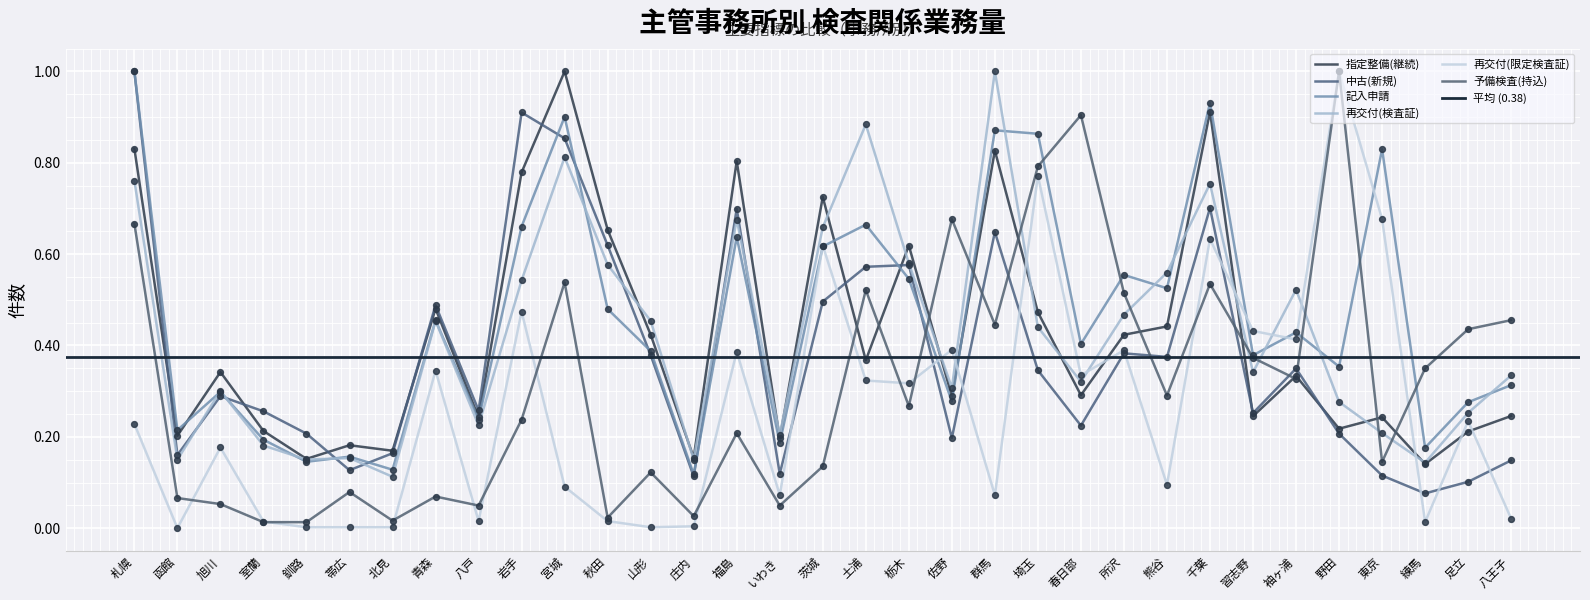

What is the total value across all series at 宮城?

4.2